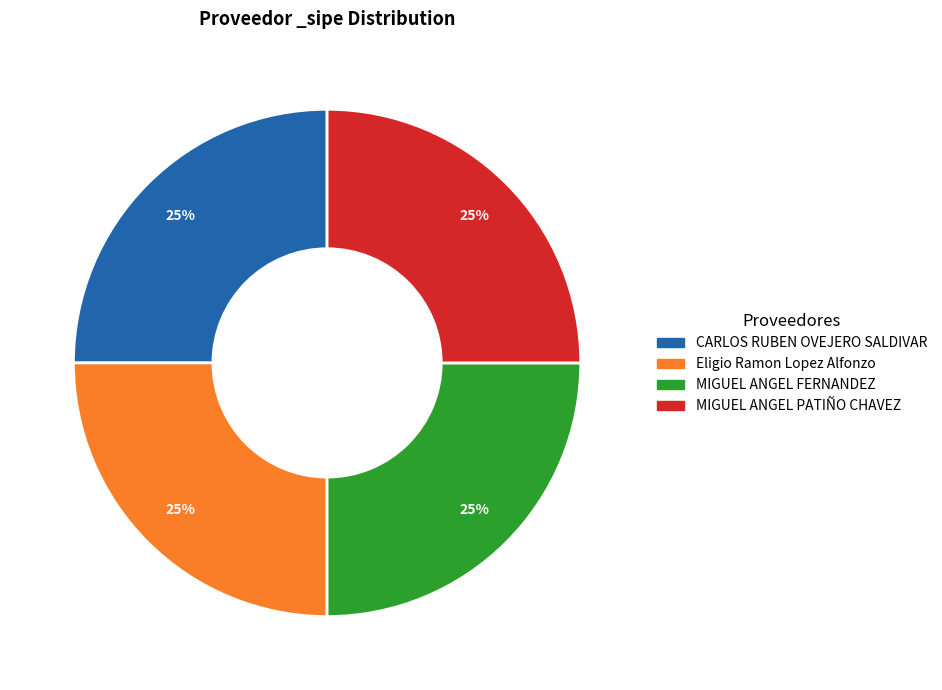

Is there any slice that represents more than half of the pie?

No